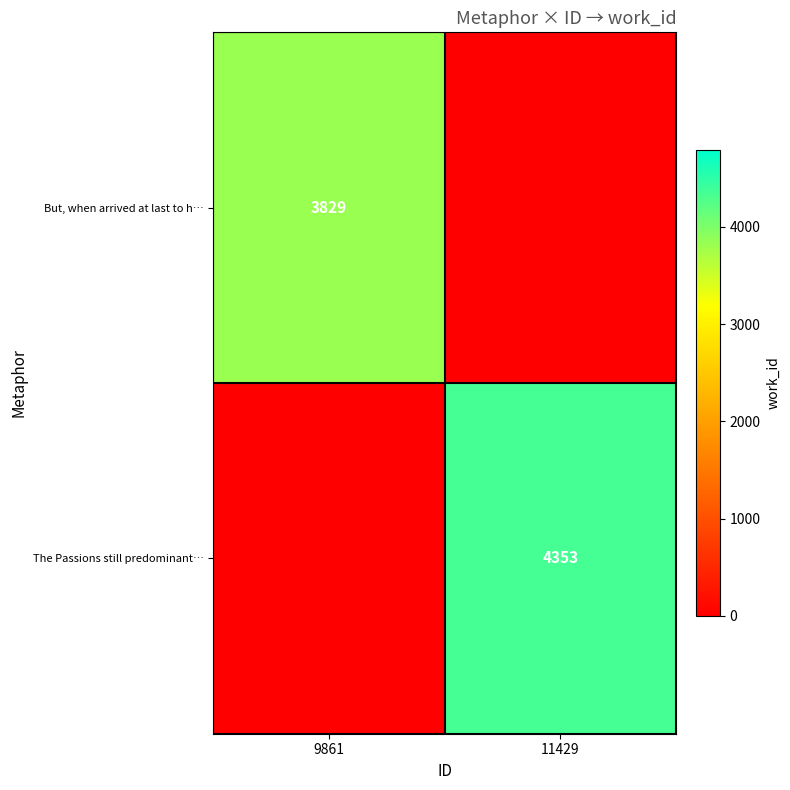

Is it true that The Passions still predominant… equals 4353 at 11429?

True